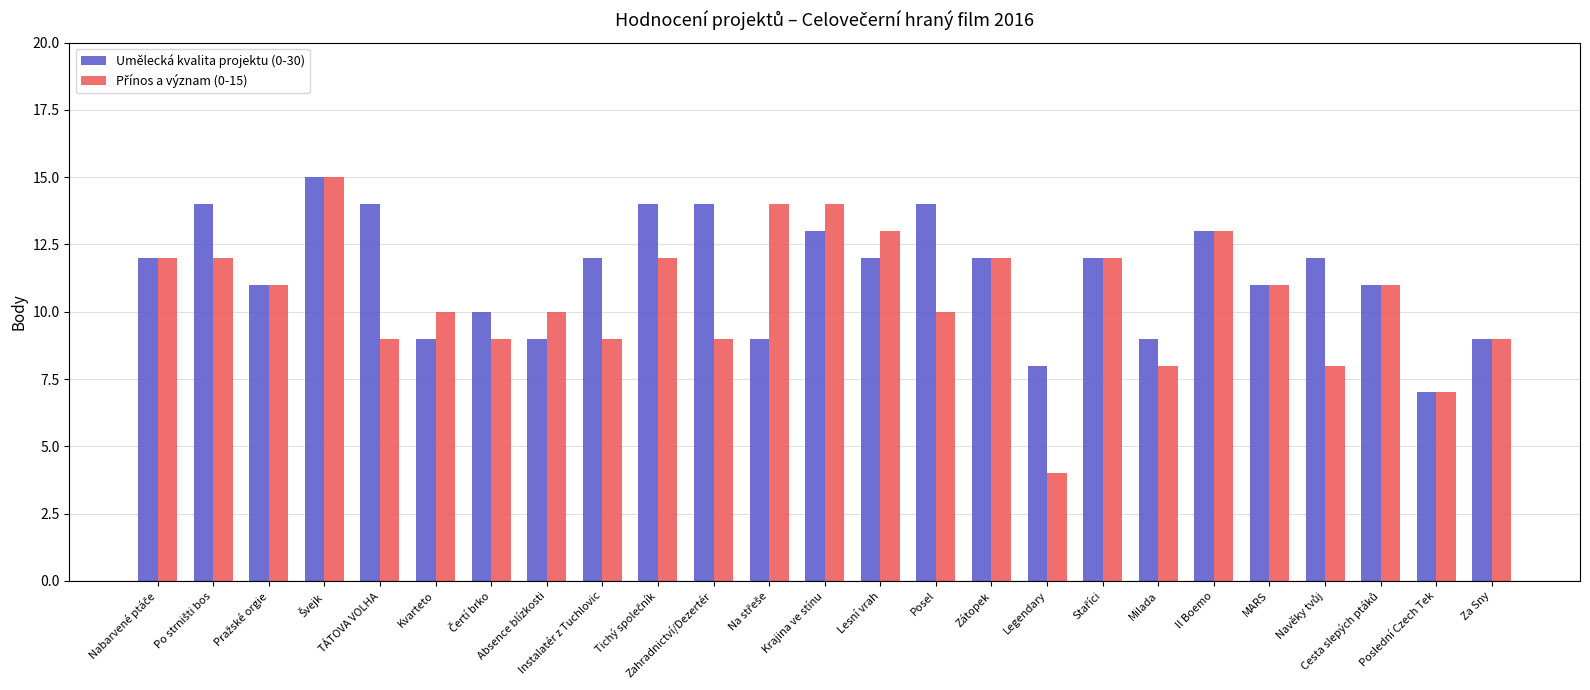

What is the smallest value displayed?

4